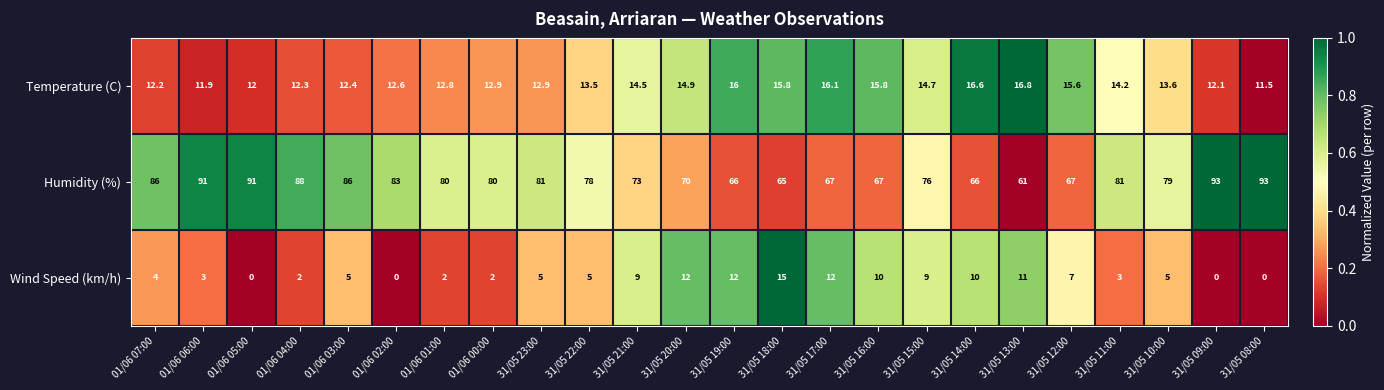

Which series has the largest total across all categories?

Humidity (%)